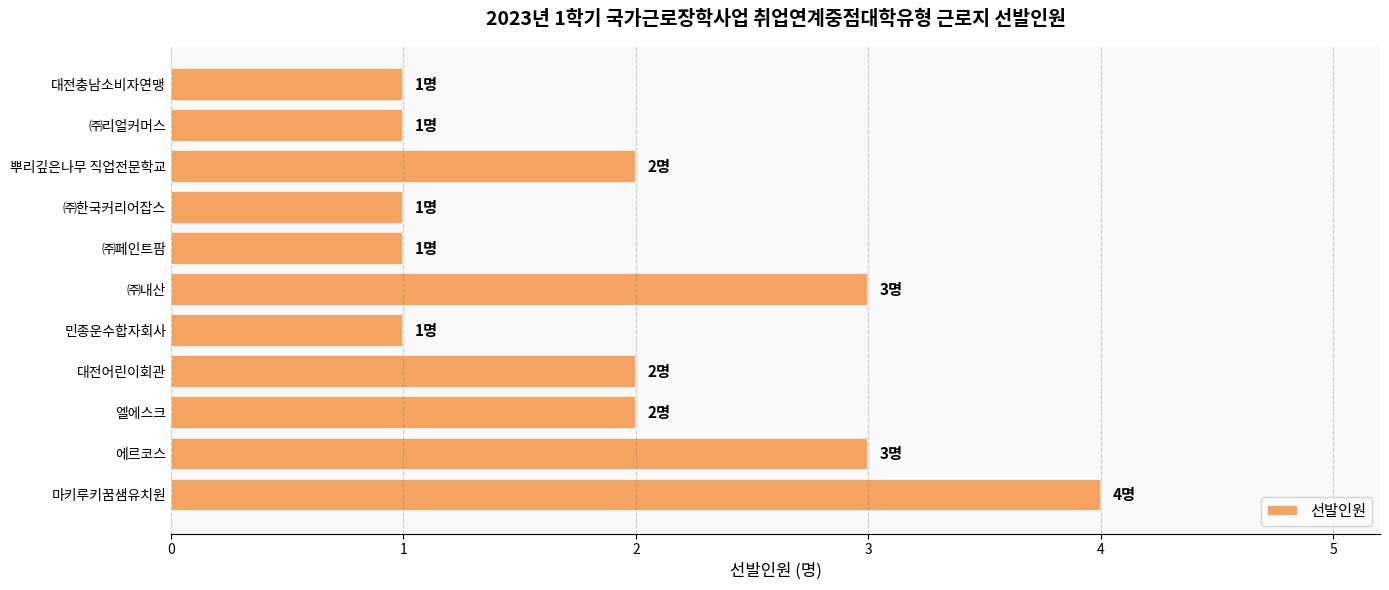

How many data points are less than 2?

5